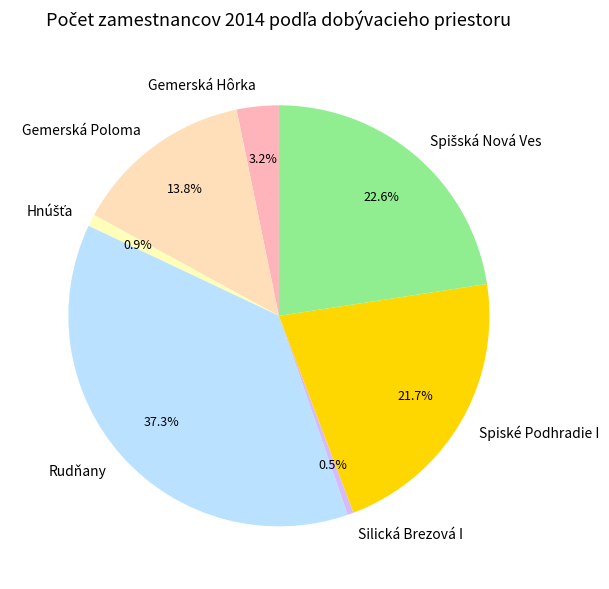

Is it true that Spiské Podhradie I is 22% of the pie?

True